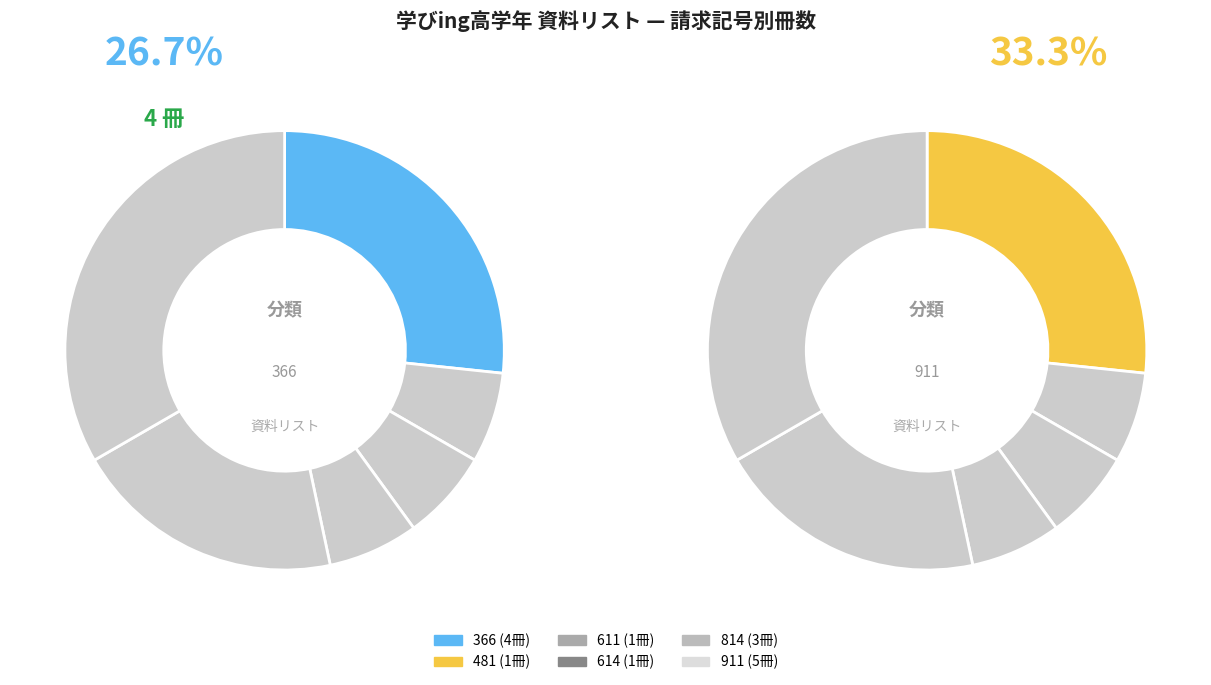

Rank the categories by value from lowest to highest.

481, 611, 614, 814, 366, 911